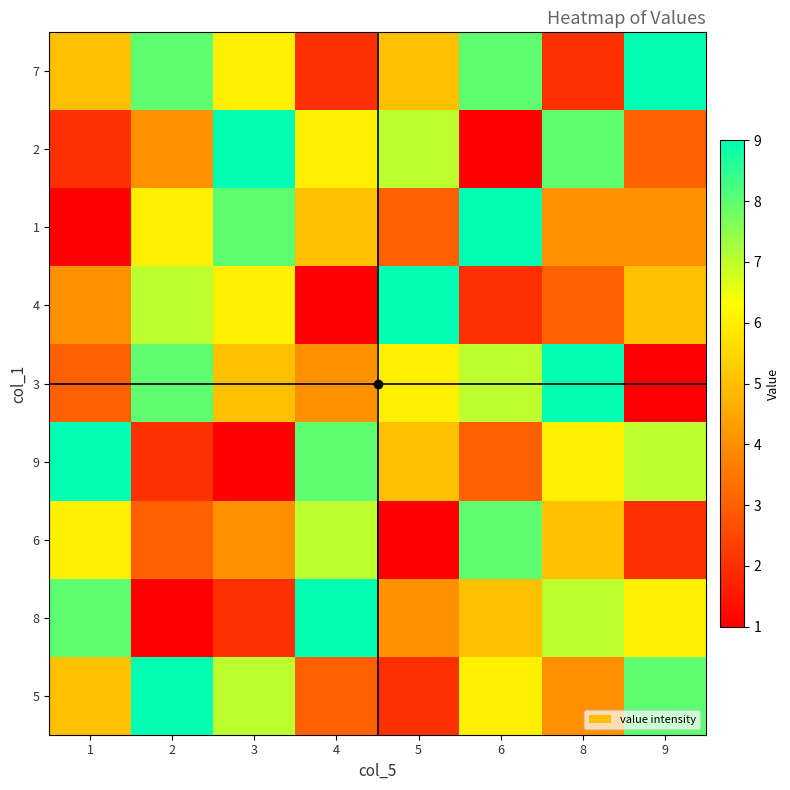

Reading left to right, what are all the values shown in this chart?

7: 1=5	2=8	3=6	4=2	5=5	6=8	8=2	9=9
2: 1=2	2=4	3=9	4=6	5=7	6=1	8=8	9=3
1: 1=1	2=6	3=8	4=5	5=3	6=9	8=4	9=4
4: 1=4	2=7	3=6	4=1	5=9	6=2	8=3	9=5
3: 1=3	2=8	3=5	4=4	5=6	6=7	8=9	9=1
9: 1=9	2=2	3=1	4=8	5=5	6=3	8=6	9=7
6: 1=6	2=3	3=4	4=7	5=1	6=8	8=5	9=2
8: 1=8	2=1	3=2	4=9	5=4	6=5	8=7	9=6
5: 1=5	2=9	3=7	4=3	5=2	6=6	8=4	9=8